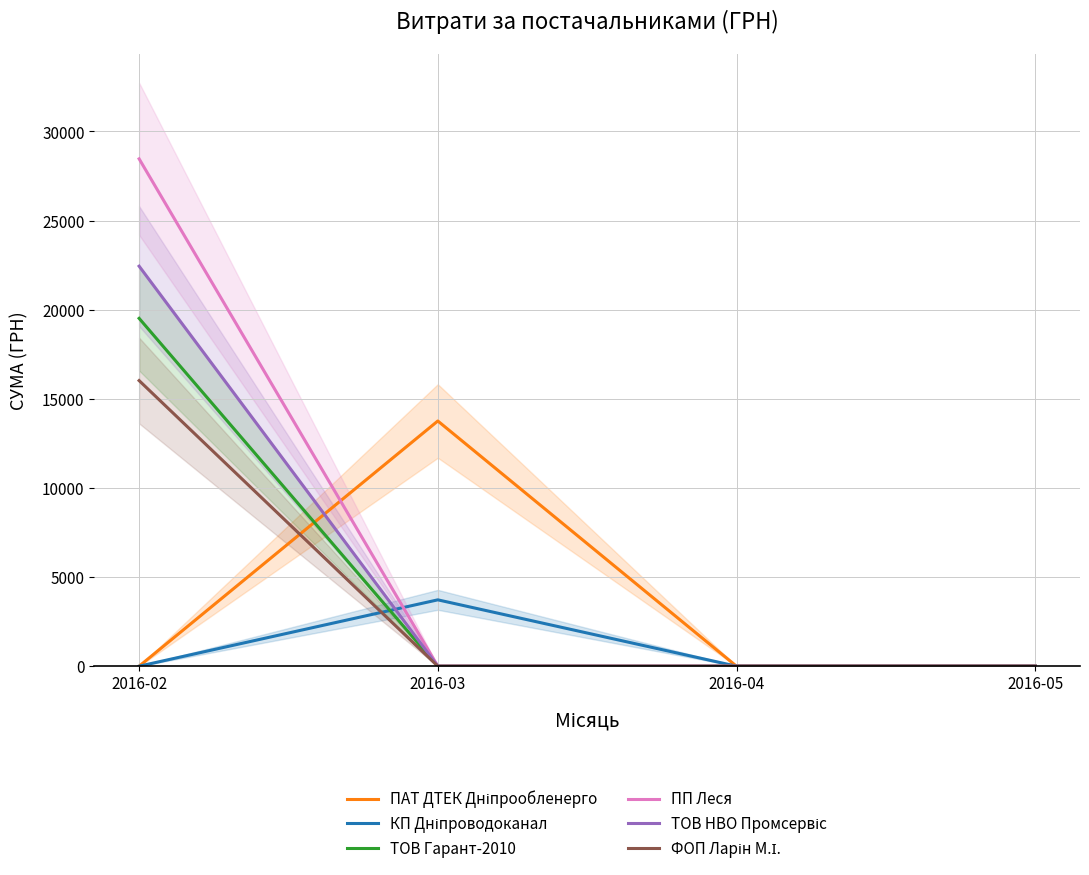

The ПП Леся series shows 12765.7 at 2016-02. True or false?

False